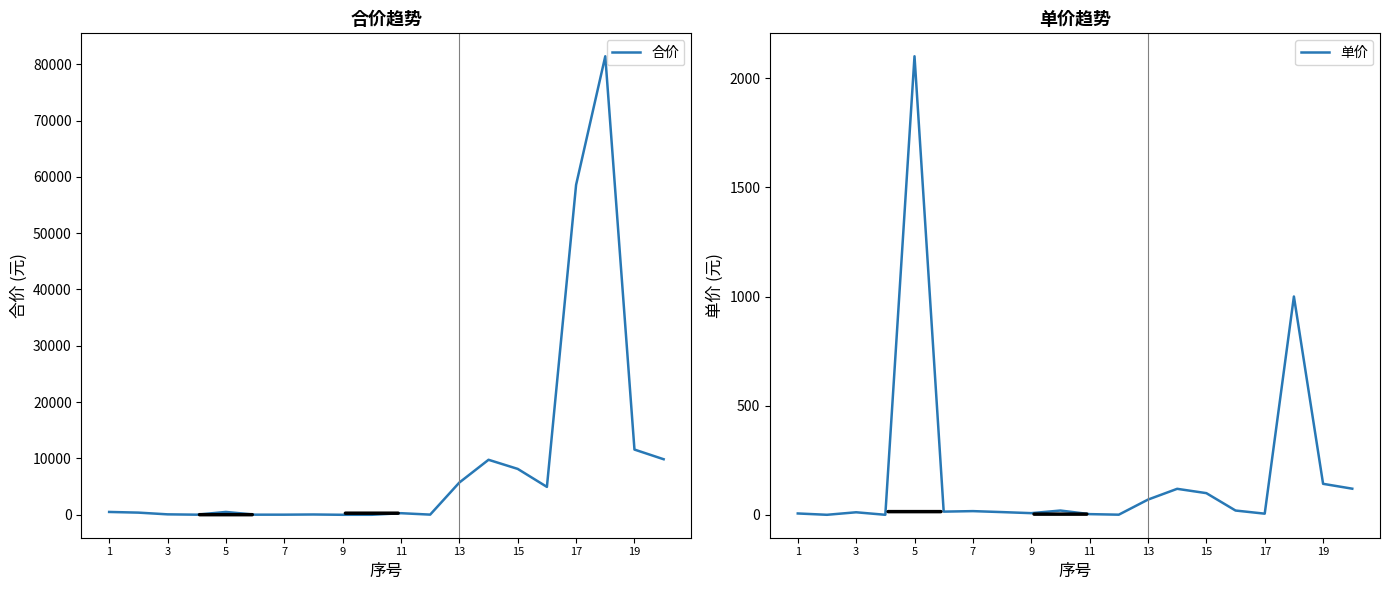

What are all the series names shown in the legend?

合价, 单价